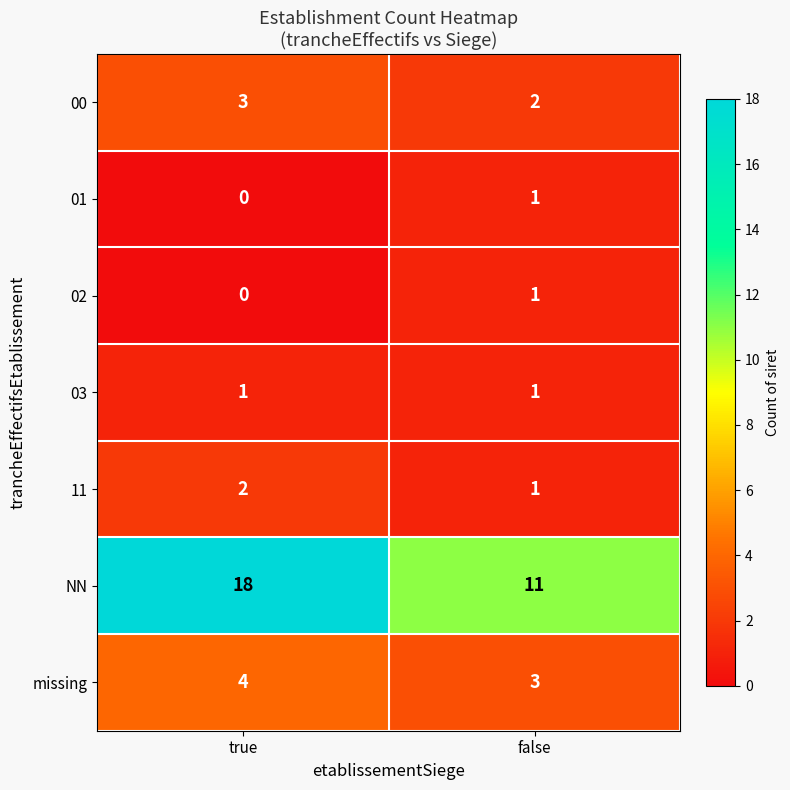

Rank the categories by missing value from highest to lowest.

true, false